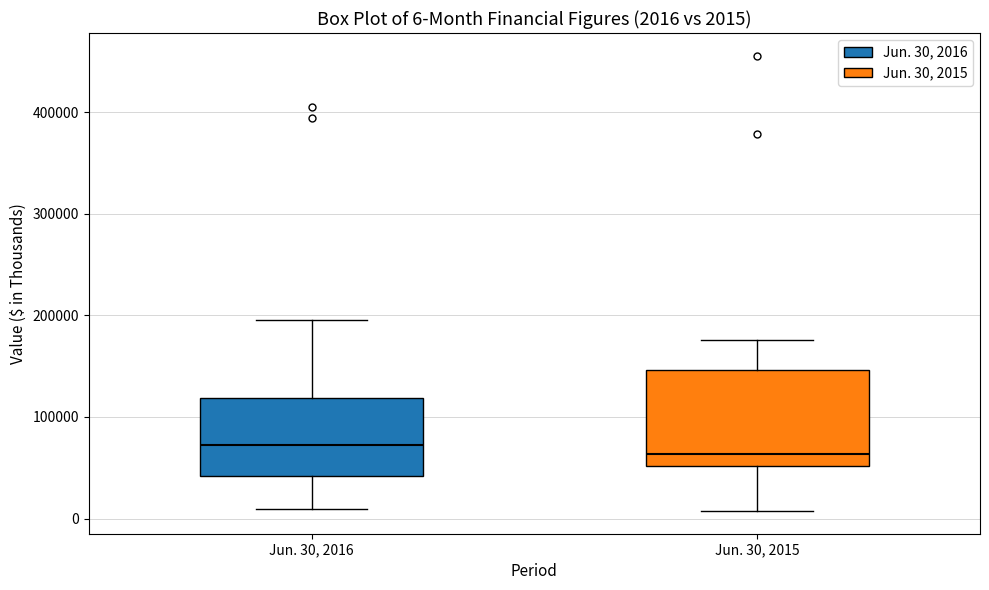

Comparing the boxes themselves (not the whiskers), which one is the tallest?

Jun. 30, 2015